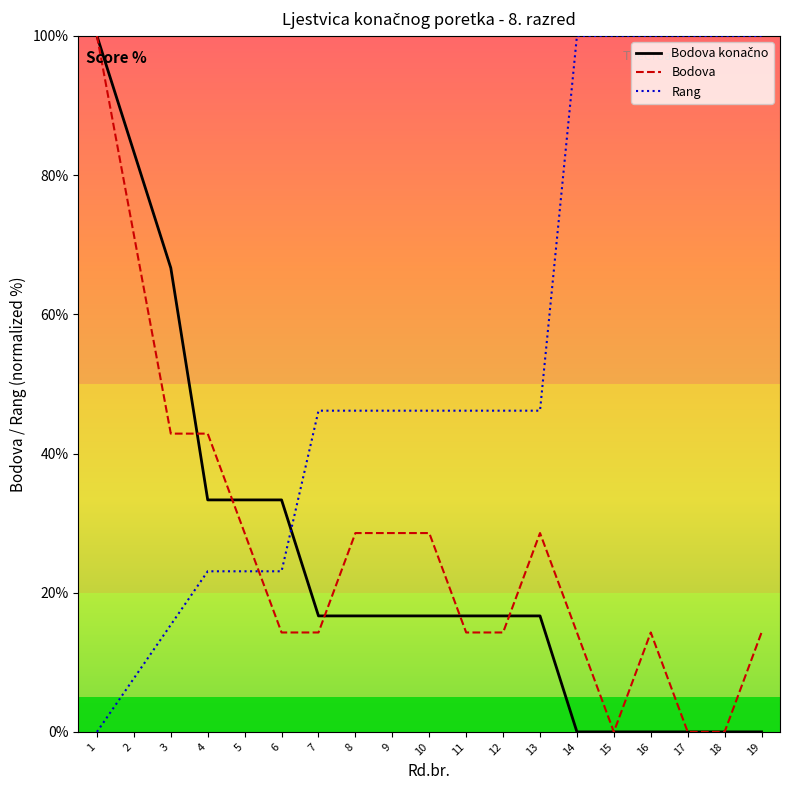

True or false: Rang has a value of 156.7 at 15.

False